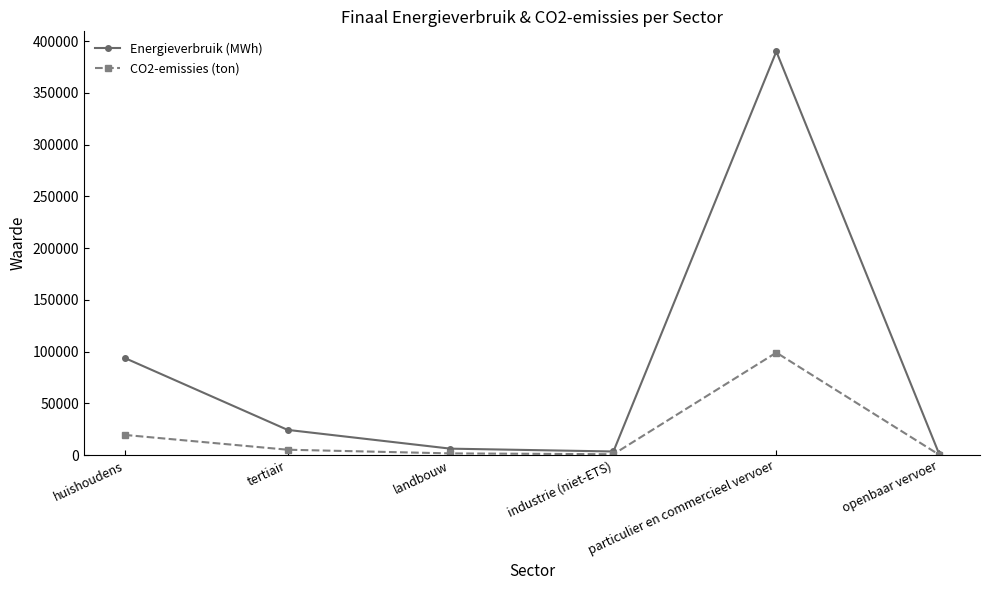

The Energieverbruik (MWh) series shows 19519.0 at huishoudens. True or false?

False